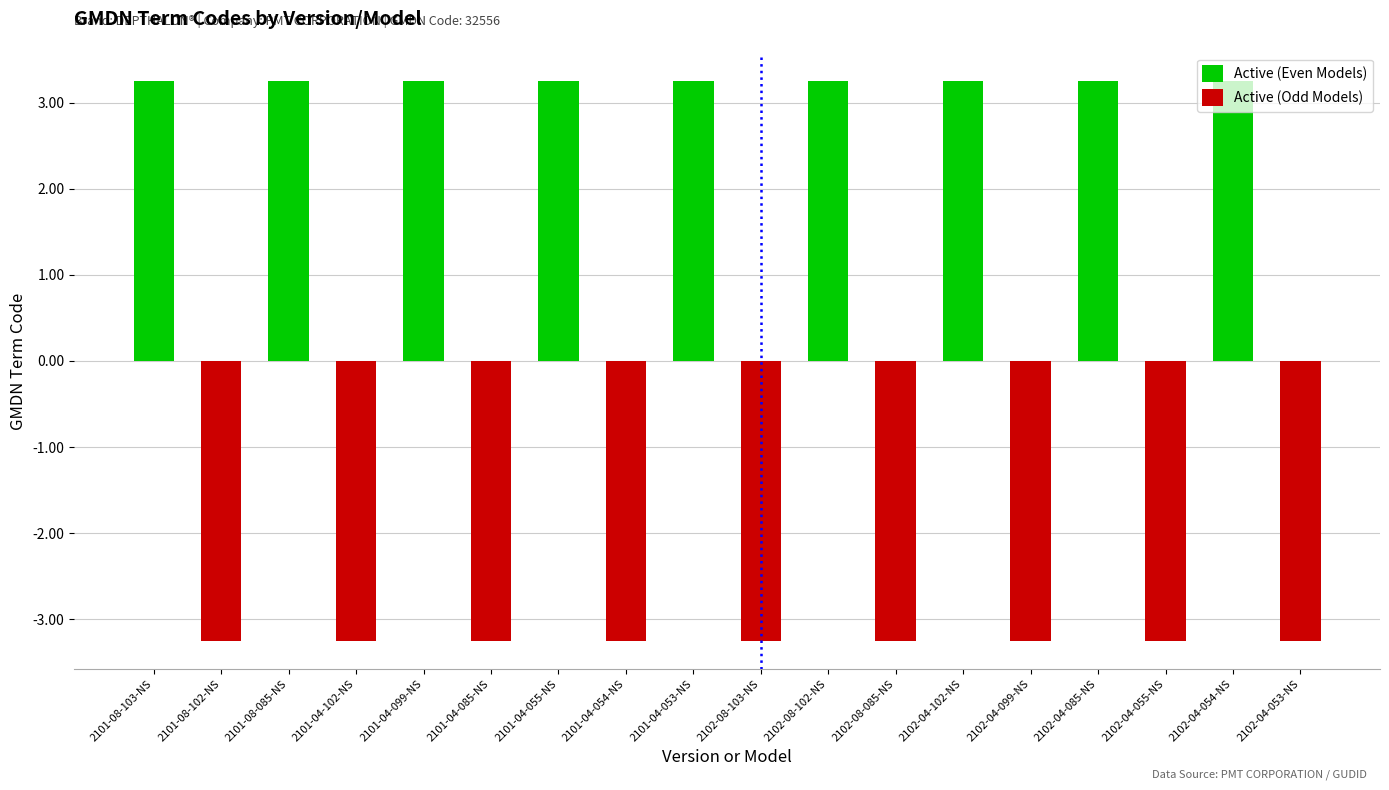

What is the label of the 16th bar from the right?

2101-08-085-NS